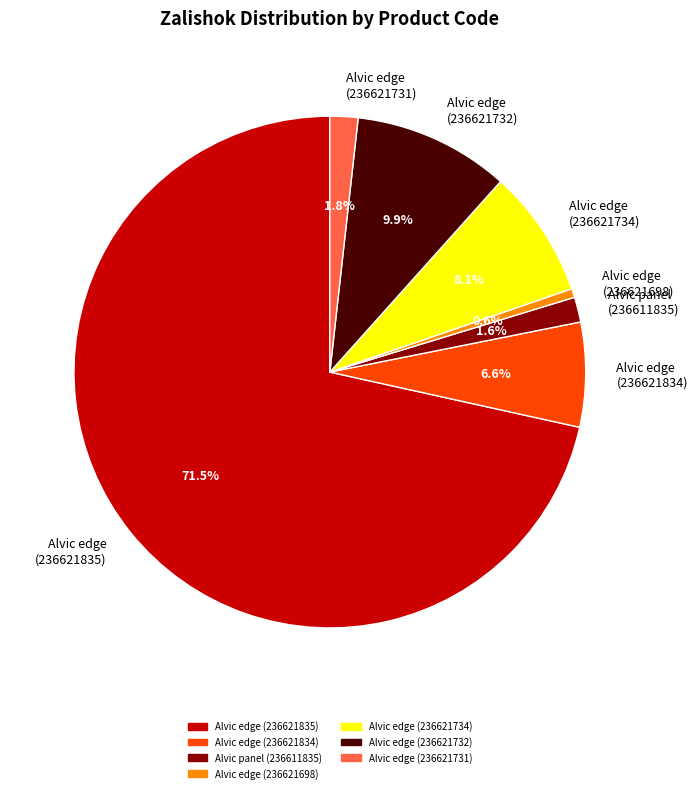

Between Alvic edge (236621698) and Alvic edge (236621835), which is larger?

Alvic edge (236621835)